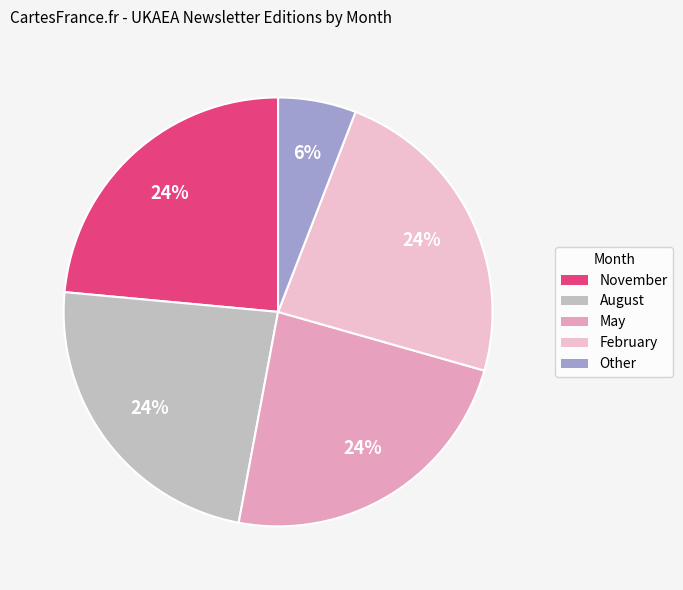

Rank the categories by value from highest to lowest.

November, August, May, February, Other